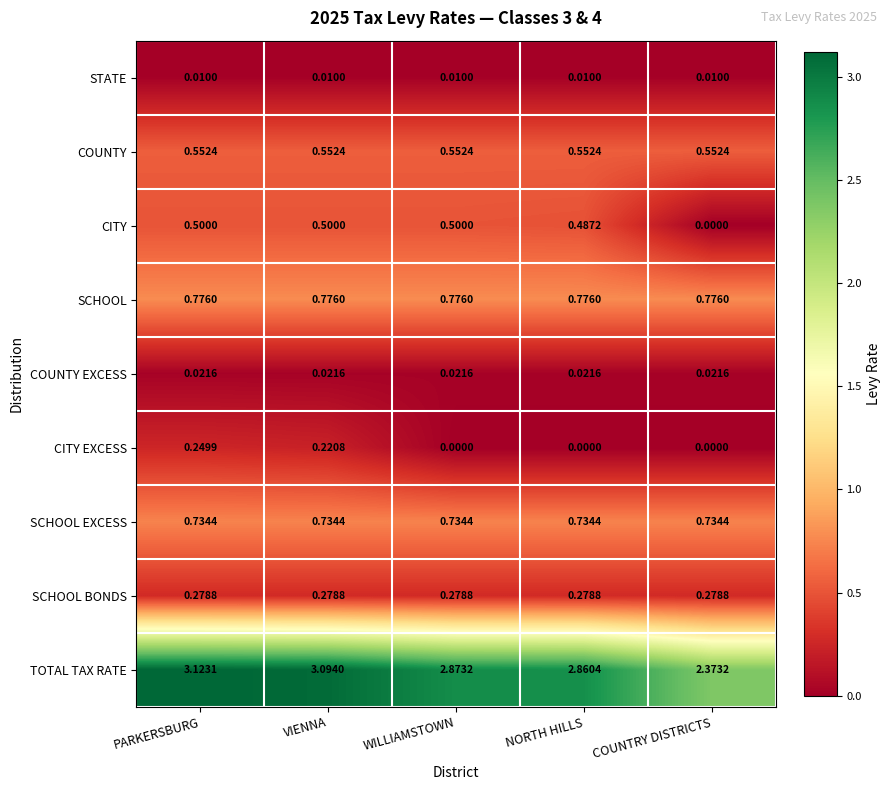

How many categories are shown in the chart?

5